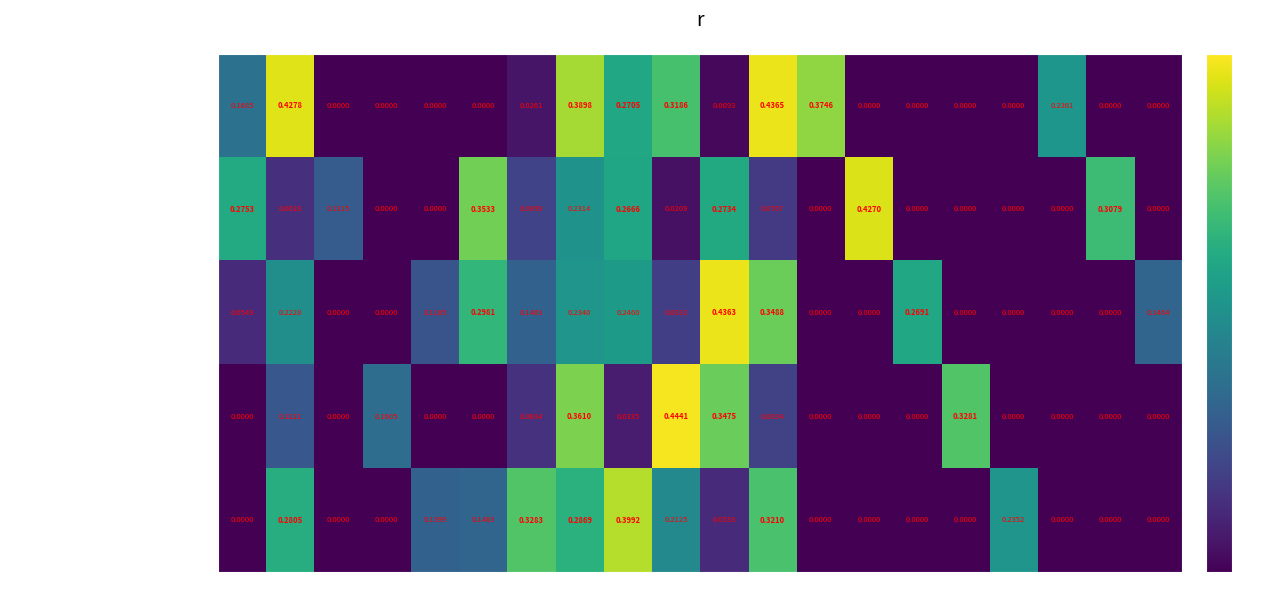

At which label is Tulare County Clerk's Office, Visalia closest to 0?

2